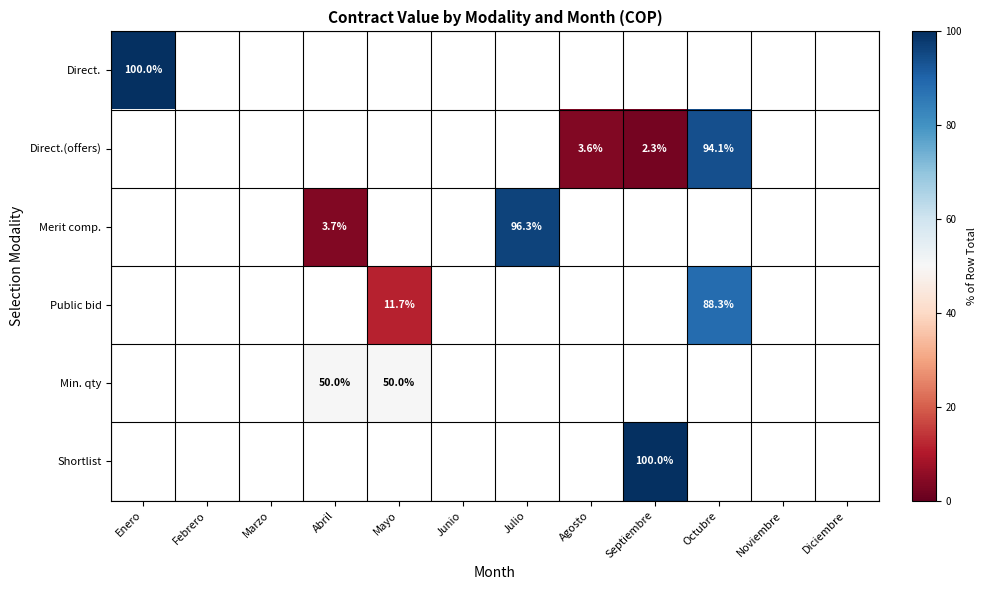

Rank the categories by Direct. value from highest to lowest.

Enero, Febrero, Marzo, Abril, Mayo, Junio, Julio, Agosto, Septiembre, Octubre, Noviembre, Diciembre